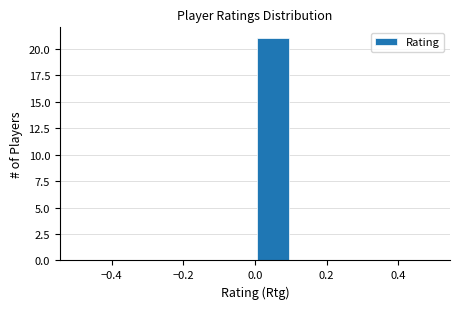

Which range on the x-axis has the tallest bar?

0.0 to 0.1